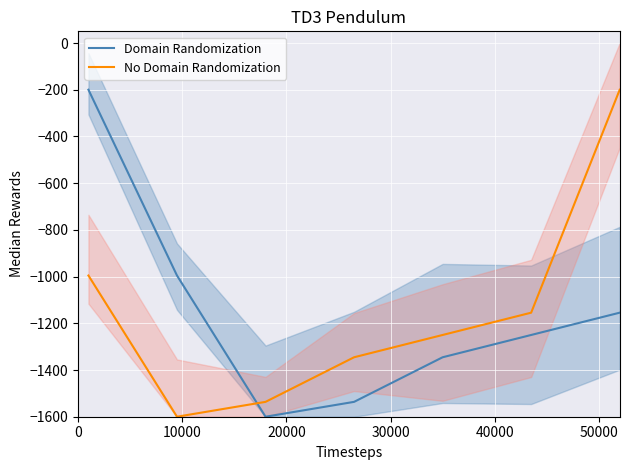

What is the difference between the No Domain Randomization values at 40000 and 20000?

286.4